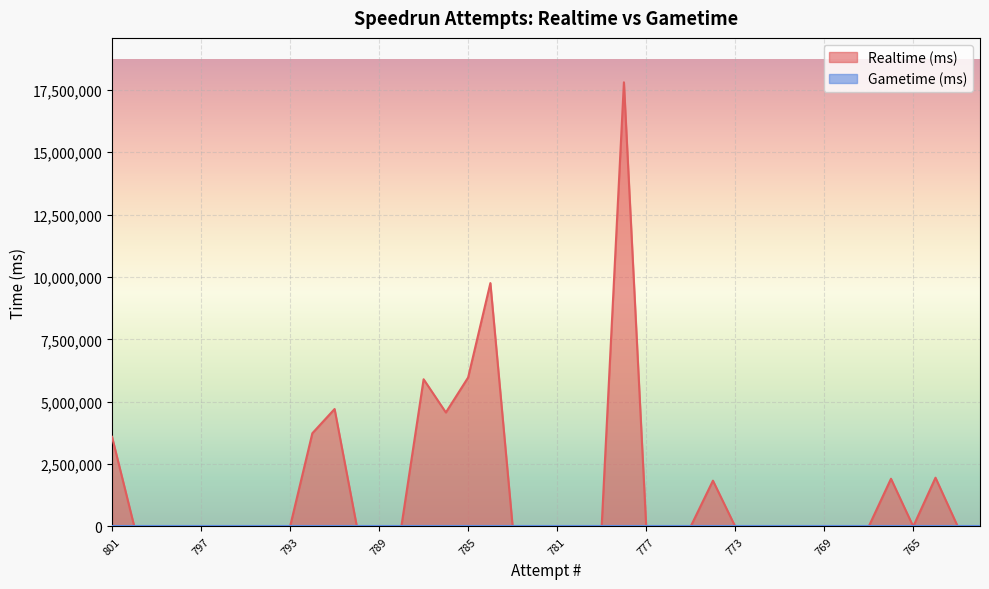

Does the chart display data point markers on the line(s)?

No